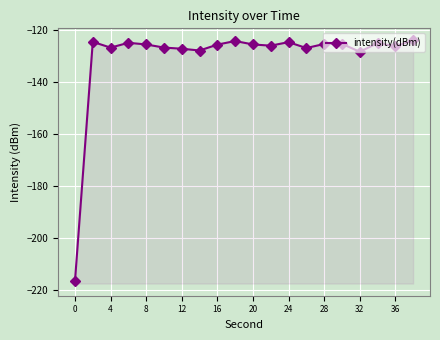

The value at 11 is -203.9. True or false?

False